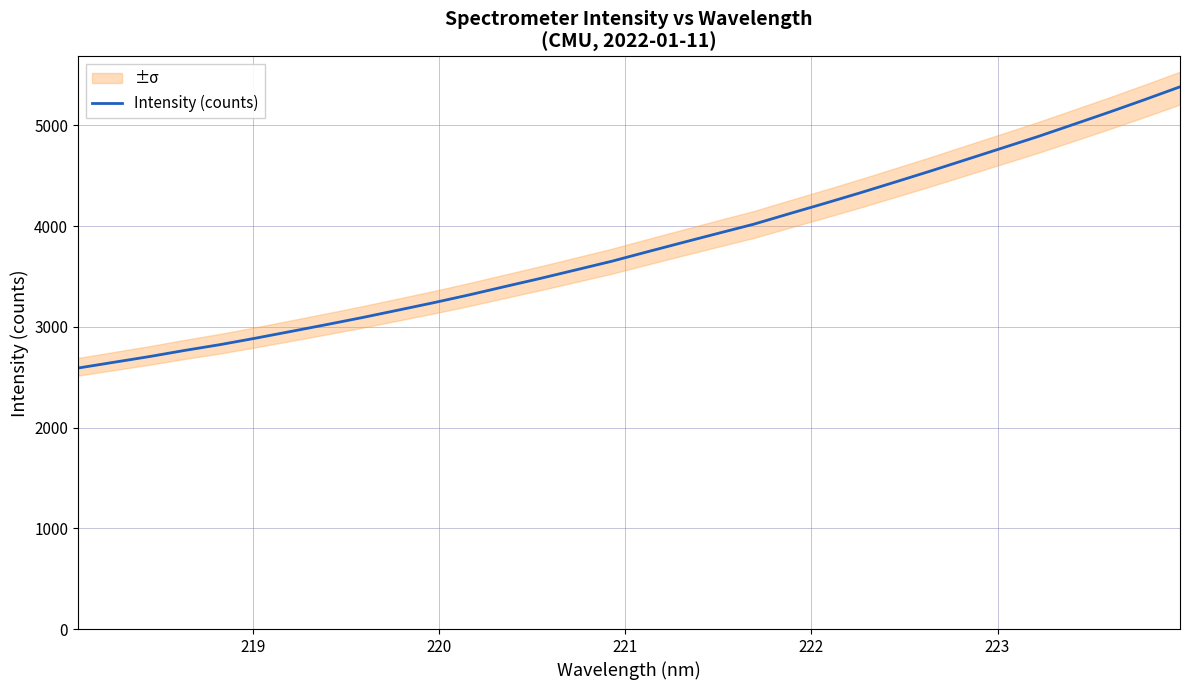

The value at 218 is 1388.4. True or false?

False